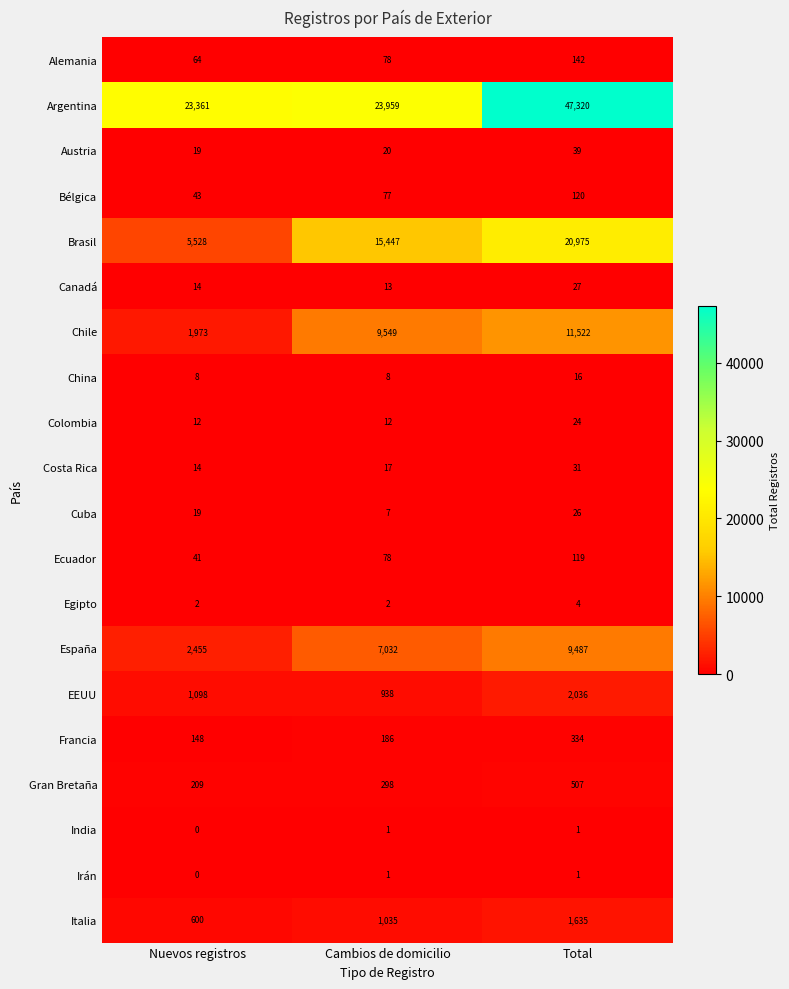

Count the Brasil values in the range 5528 to 20975.

3